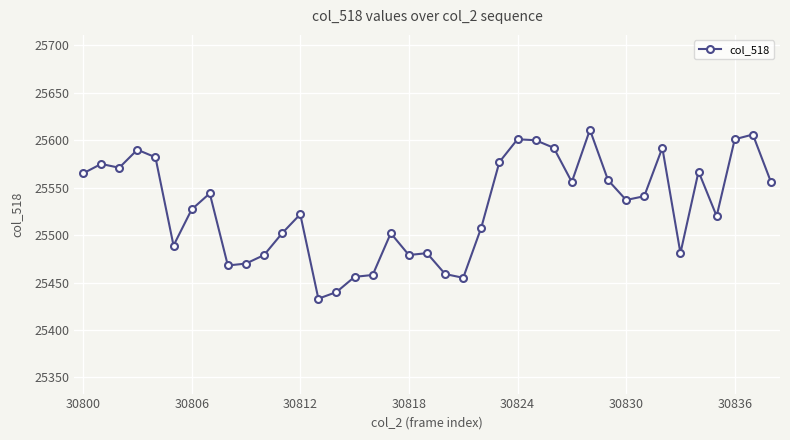

What is the sum of all values?

995651